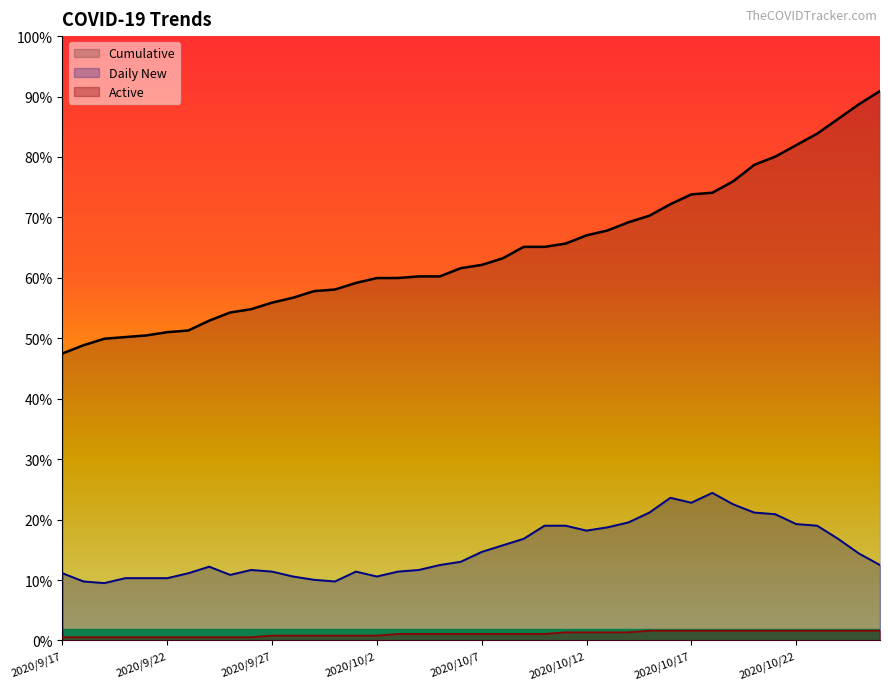

How many lines are shown in the chart?

3